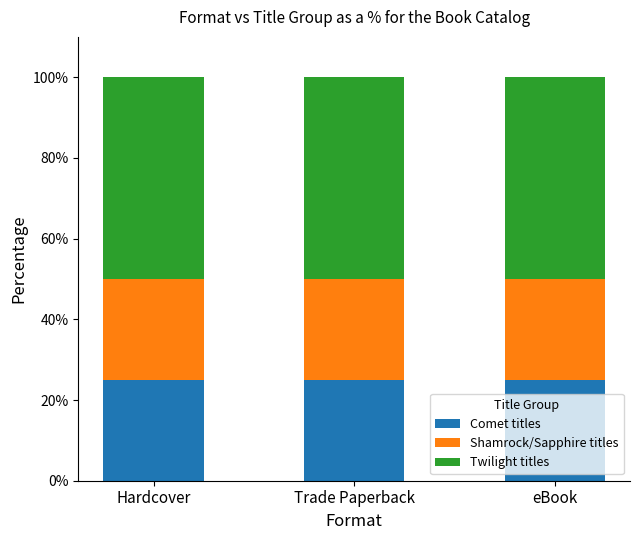

Is it true that Comet titles equals 25 at Trade Paperback?

True